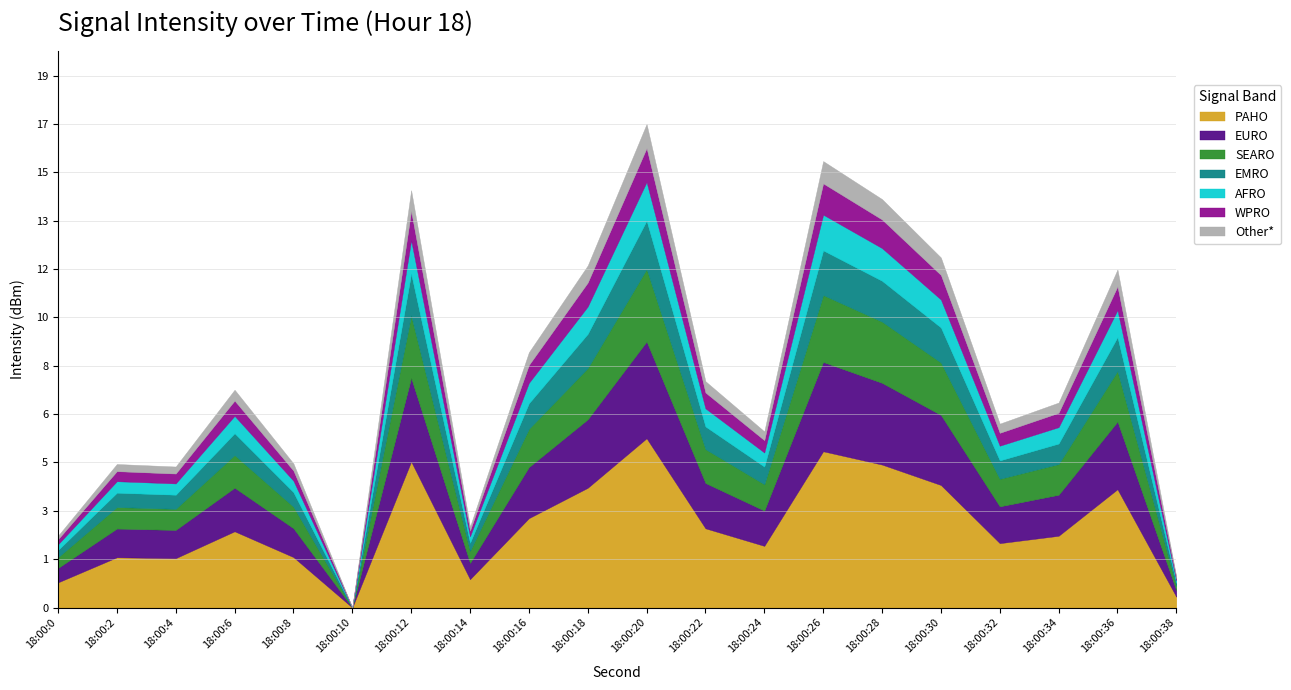

Where is the first local maximum?

2